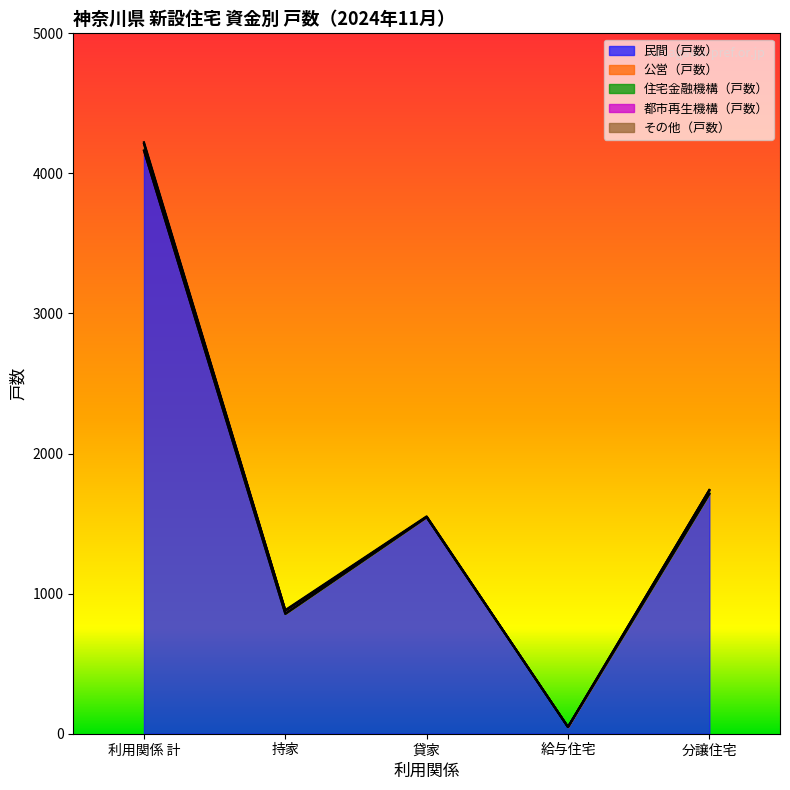

Reading right to left, what are all the values shown in this chart?

民間（戸数）: 分譲住宅=1713	給与住宅=48	貸家=1546	持家=856	利用関係 計=4163
公営（戸数）: 分譲住宅=0	給与住宅=0	貸家=0	持家=0	利用関係 計=0
住宅金融機構（戸数）: 分譲住宅=26	給与住宅=0	貸家=2	持家=22	利用関係 計=50
都市再生機構（戸数）: 分譲住宅=0	給与住宅=0	貸家=0	持家=0	利用関係 計=0
その他（戸数）: 分譲住宅=1	給与住宅=0	貸家=4	持家=5	利用関係 計=10